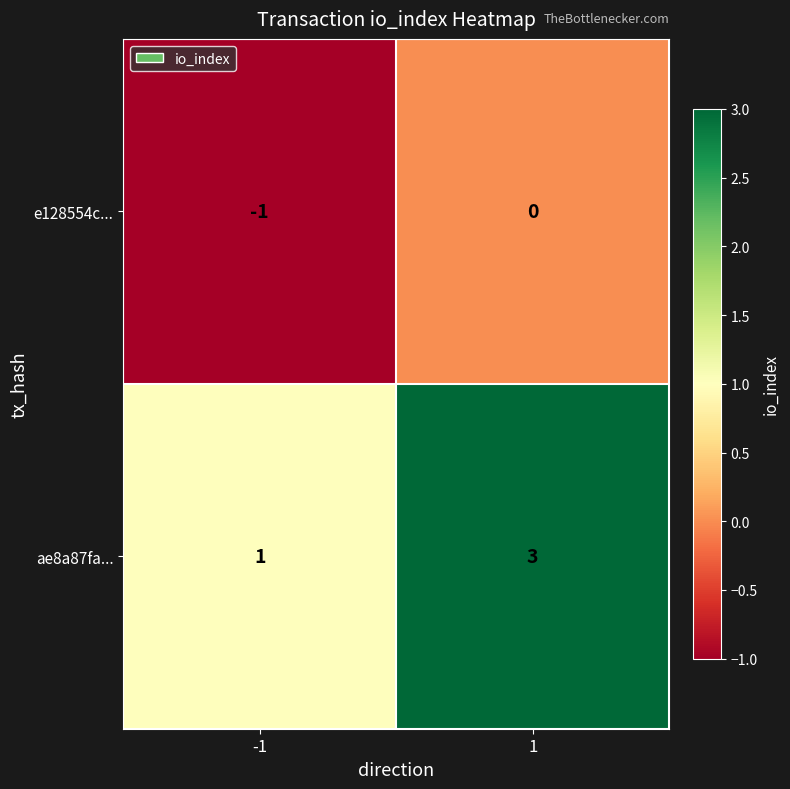

How many data points does each series have?

2